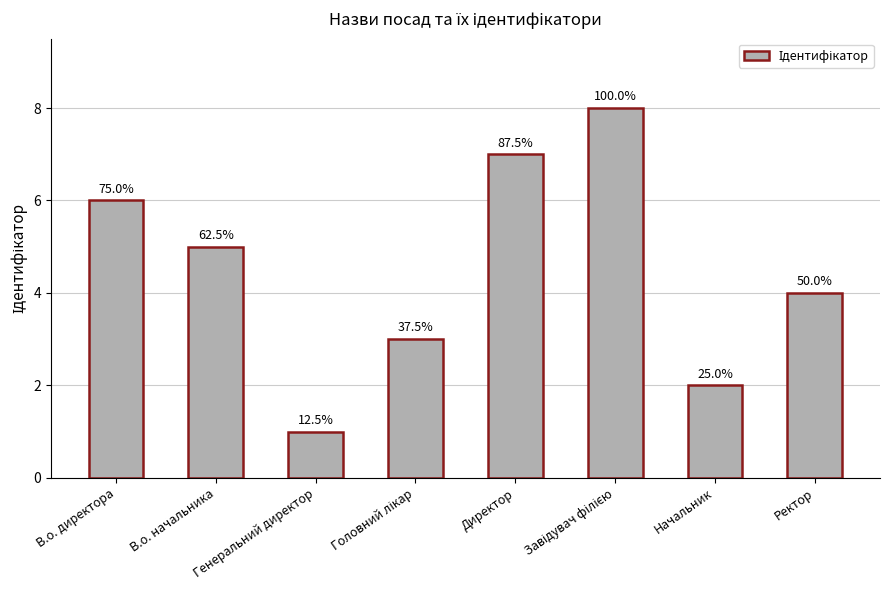

How many bars are there in total?

8